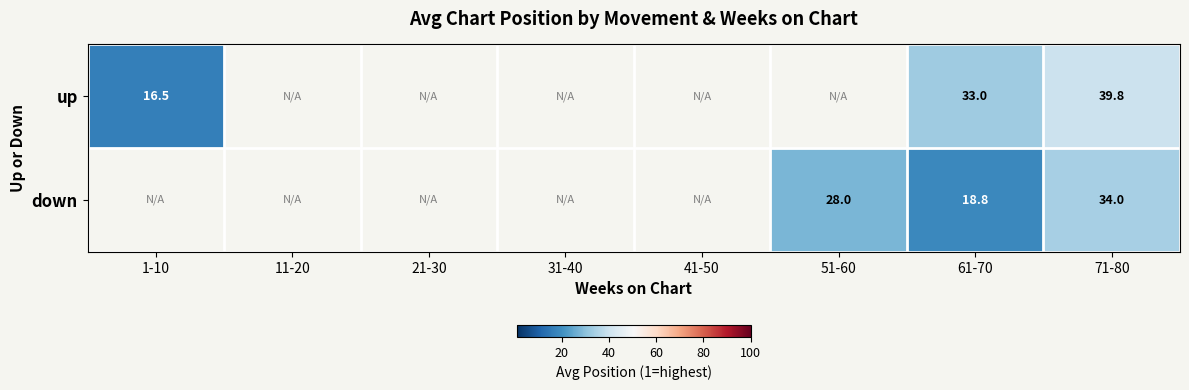

The value of up at 61-70 is 11.5. True or false?

False